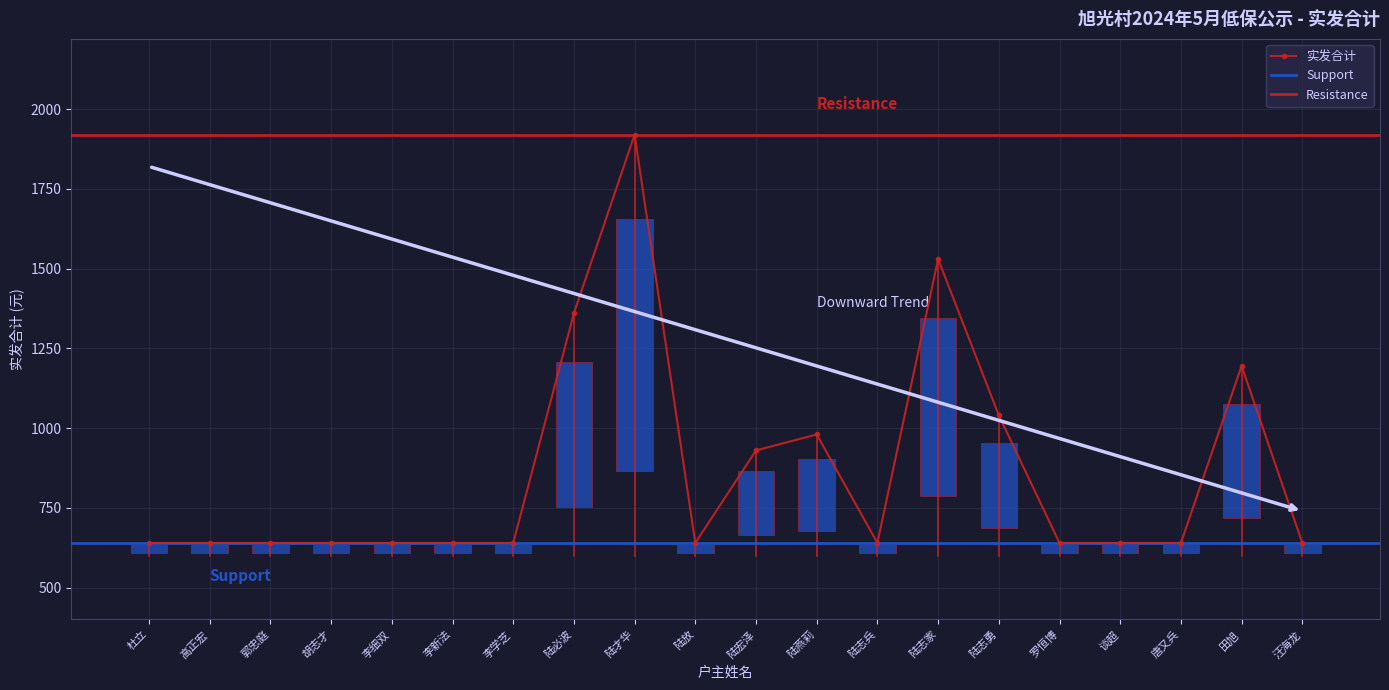

Approximately how many times larger is the value at 陆志家 compared to 陆燕莉?

1.6